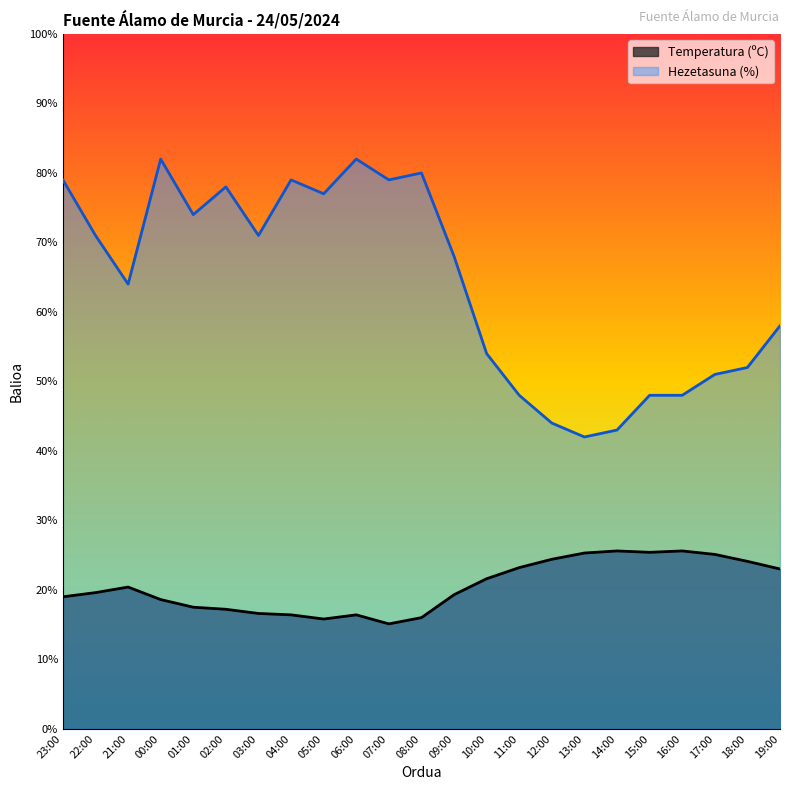

What is the spread (max minus min) of values at 12:00?

19.6